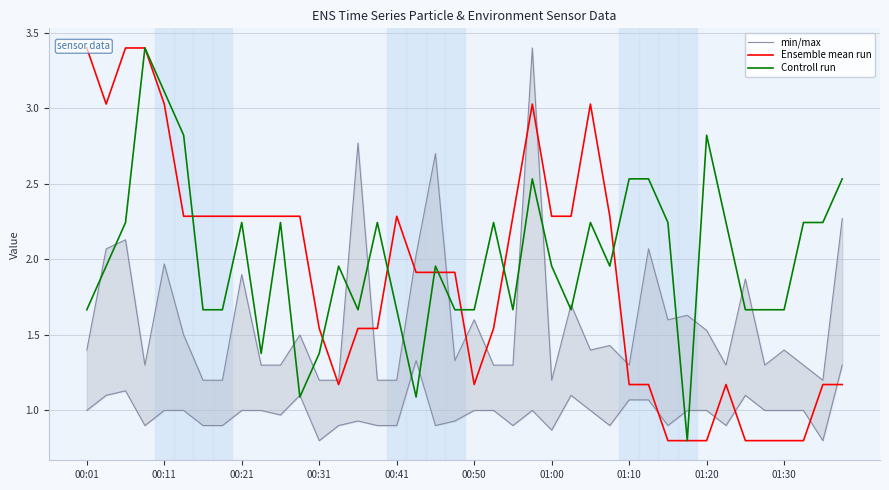

What is the minimum value for Controll run?

0.8